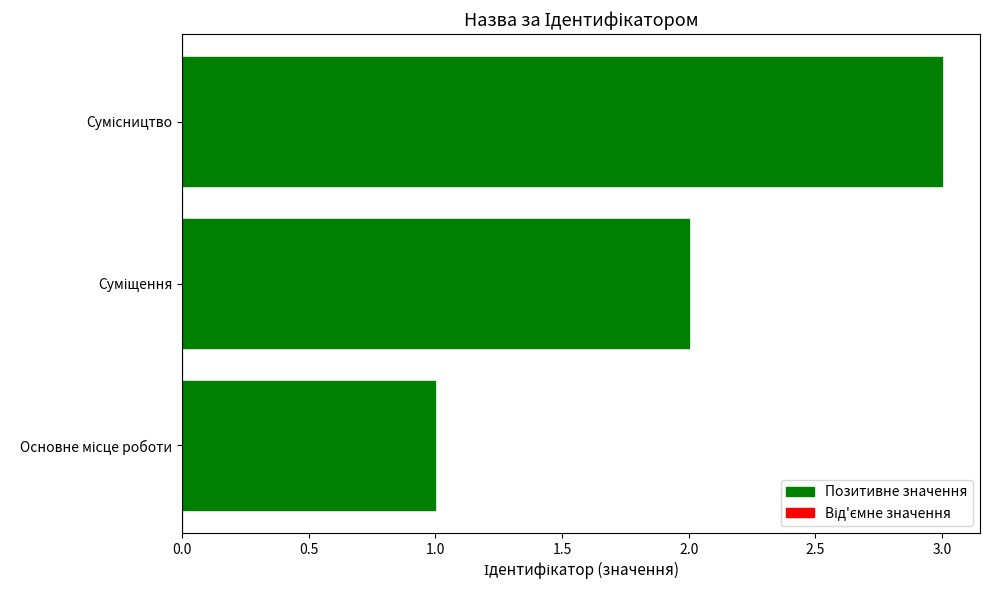

How many categories are shown in the chart?

3